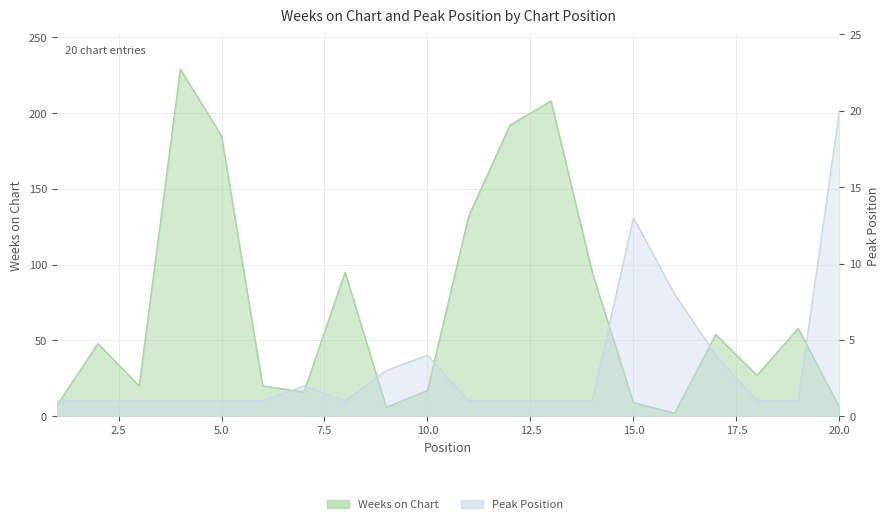

Is the value of Peak Position at 1 greater than the value of Weeks on Chart at 19?

No